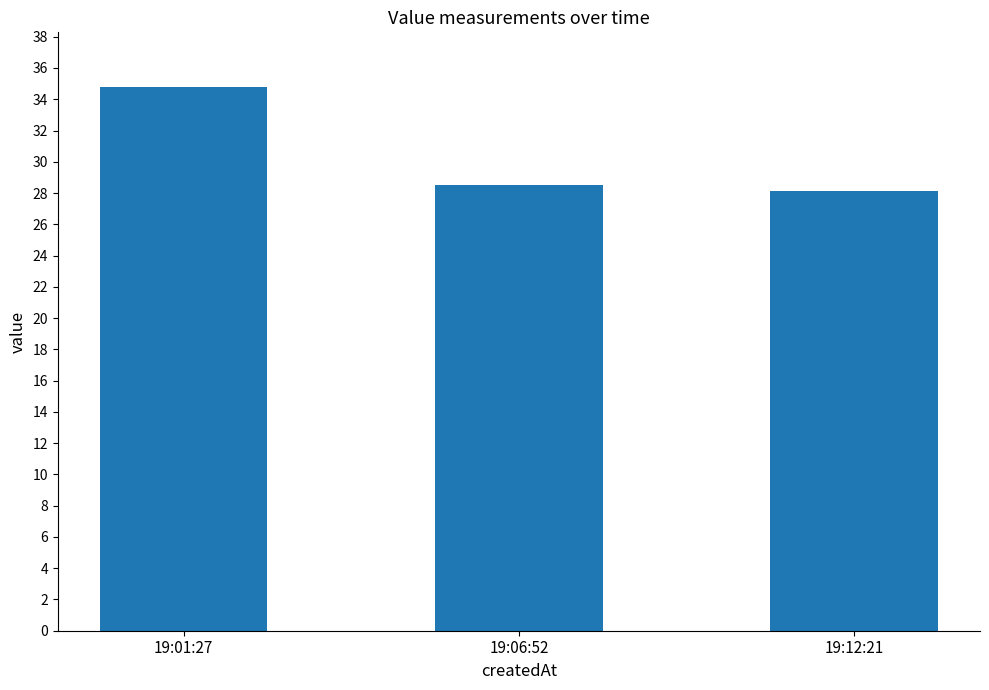

Approximately how many times larger is the value at 19:06:52 compared to 19:01:27?

0.8